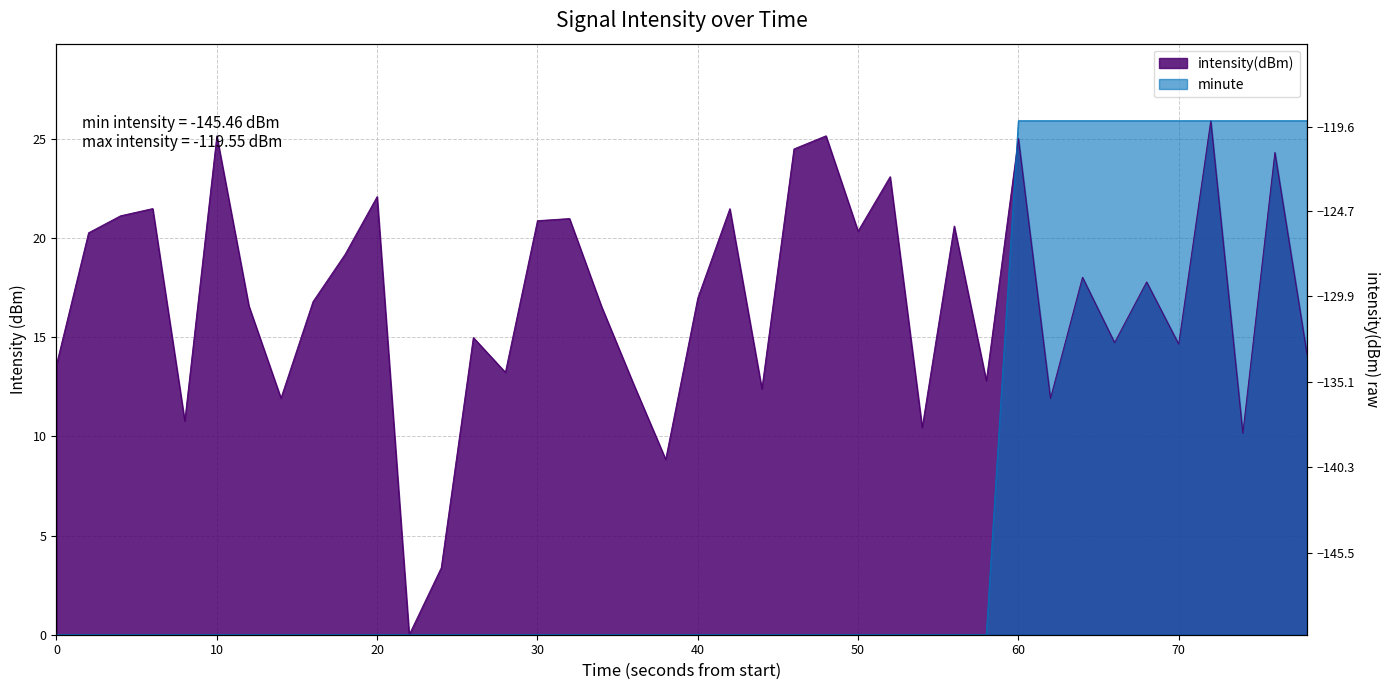

Does the chart display data point markers on the line(s)?

No